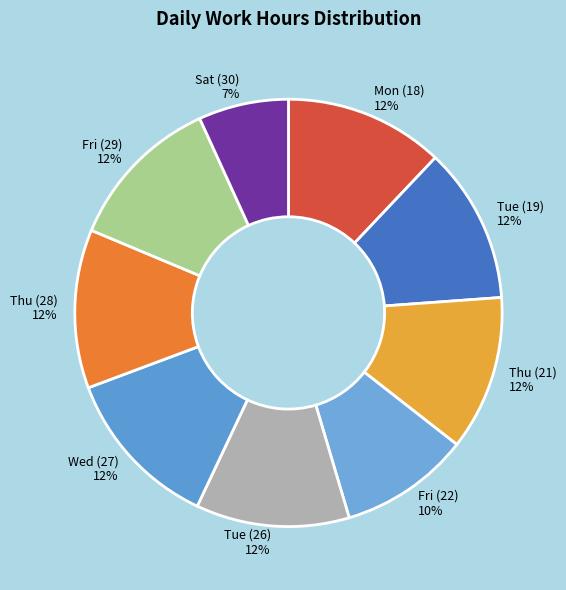

What percentage is the Mon (18) 12% slice, to the nearest percent?

12%